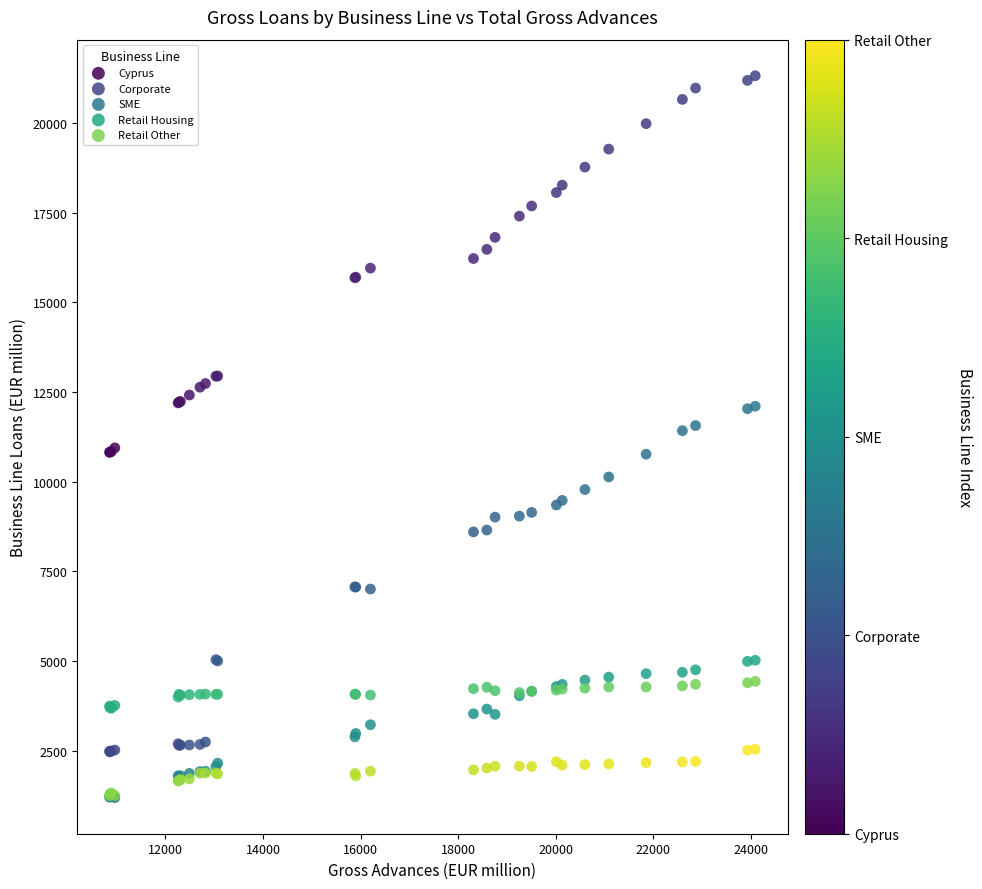

Which series has the largest Y range (max minus min)?

Cyprus